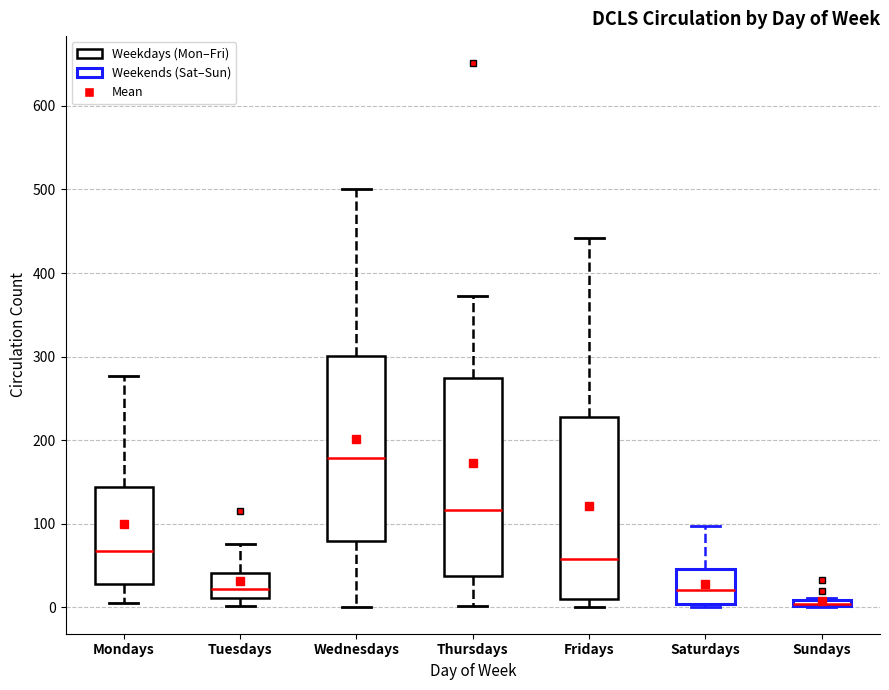

Which box is the tallest, from its lower edge to its upper edge?

Thursdays